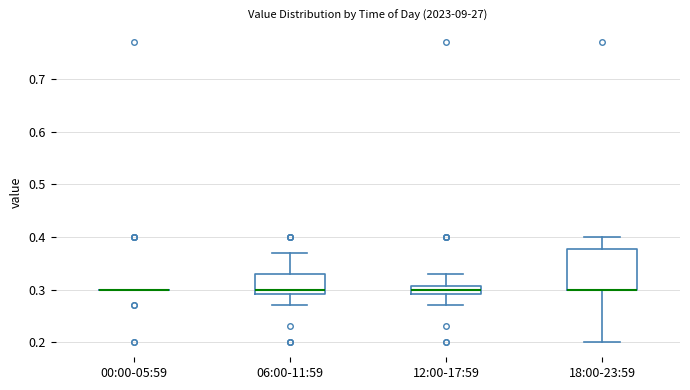

Reading left to right, read every box against the y-axis: the position of its median line, the range the box covers, and the ends of its whiskers. The values are not printed on the chart, so give them approximately, as read against the axis.

00:00-05:59: box collapsed to a line at 0.30, whiskers 0.30 to 0.30
06:00-11:59: median 0.30, box 0.29 to 0.33, whiskers 0.27 to 0.37
12:00-17:59: median 0.30, box 0.29 to 0.31, whiskers 0.27 to 0.33
18:00-23:59: median 0.30 (drawn on the box's lower edge), box 0.30 to 0.38, whiskers 0.20 to 0.40